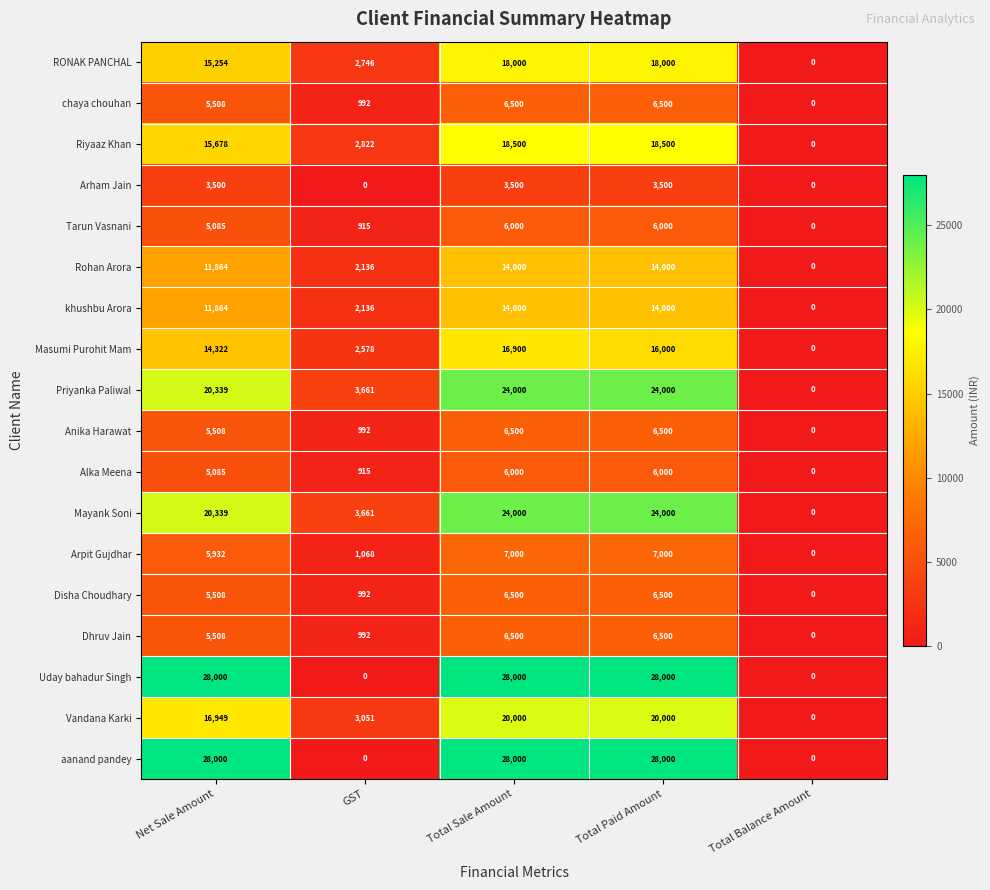

The Rohan Arora series shows 3438 at Net Sale Amount. True or false?

False